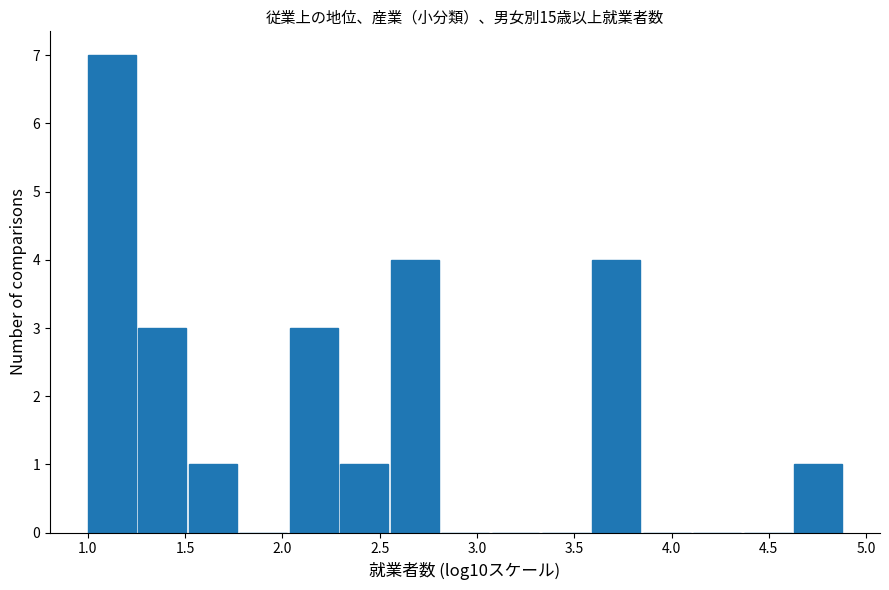

Reading left to right, list every bar in this chart as the range it spans on the x-axis followed by its height. Neither the bar edges nor the heights are printed on the chart, so give them approximately, as read against the axes.

1.00 to 1.25: 7
1.25 to 1.50: 3
1.50 to 1.80: 1
1.80 to 2.05: 0
2.05 to 2.30: 3
2.30 to 2.55: 1
2.55 to 2.80: 4
2.80 to 3.05: 0
3.05 to 3.35: 0
3.35 to 3.60: 0
3.60 to 3.85: 4
3.85 to 4.10: 0
4.10 to 4.35: 0
4.35 to 4.65: 0
4.65 to 4.90: 1